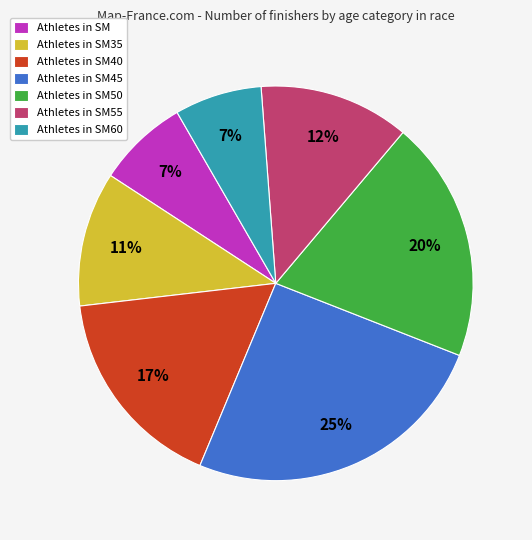

To the nearest percent, what is the average slice percentage?

14%